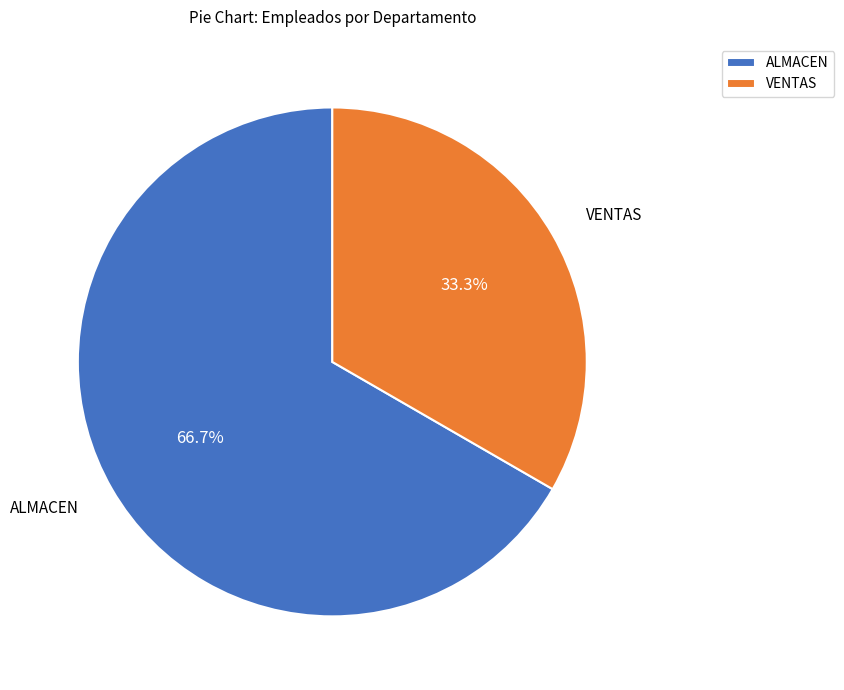

Is there a majority slice in this chart?

Yes